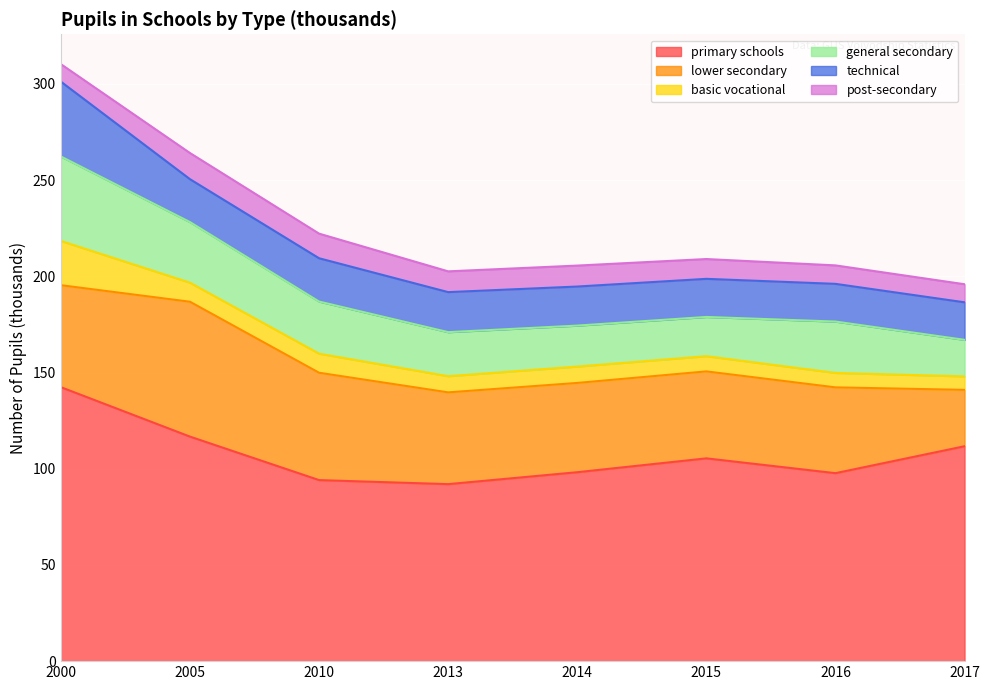

Reading left to right, what are all the values shown in this chart?

primary schools: 142.4	116.7	94.1	92.0	98.2	105.4	97.7	111.7
lower secondary: 53.0	70.1	55.8	47.7	46.4	45.2	44.6	29.3
basic vocational: 23.0	9.9	9.9	8.4	8.5	7.9	7.5	7.0
general secondary: 43.9	31.5	27.1	22.9	21.3	20.4	26.7	19.0
technical: 38.9	22.3	22.5	20.8	20.3	19.8	19.6	19.5
post-secondary: 9.1	13.6	12.8	10.8	10.9	10.3	9.6	9.4